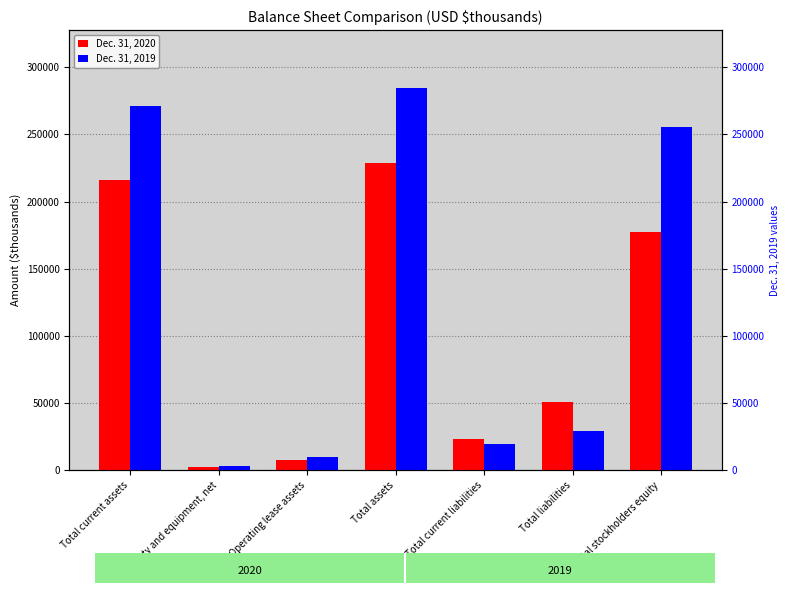

Rank the series by their average value, from highest to lowest.

Dec. 31, 2019, Dec. 31, 2020